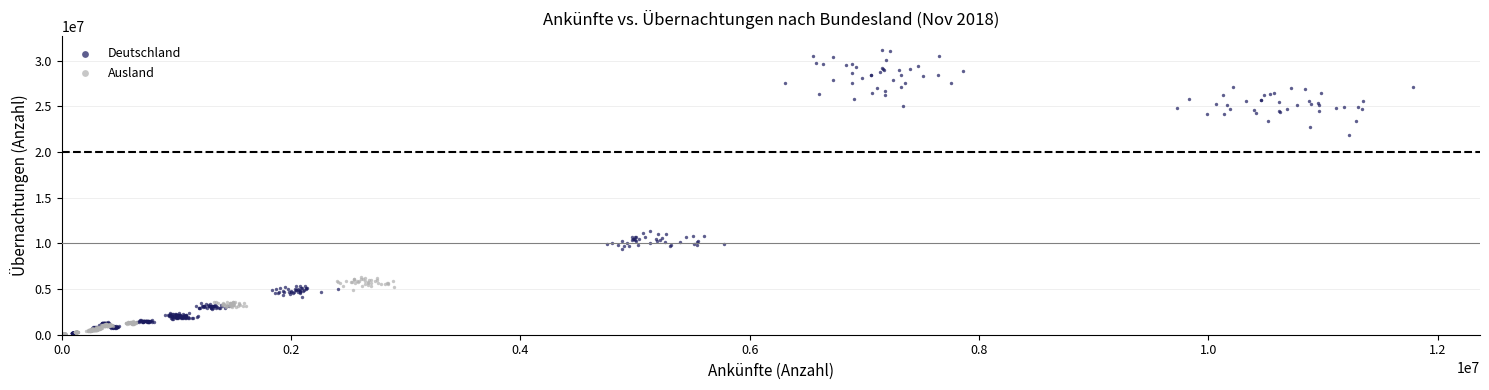

Which series reaches the maximum Y coordinate?

Deutschland